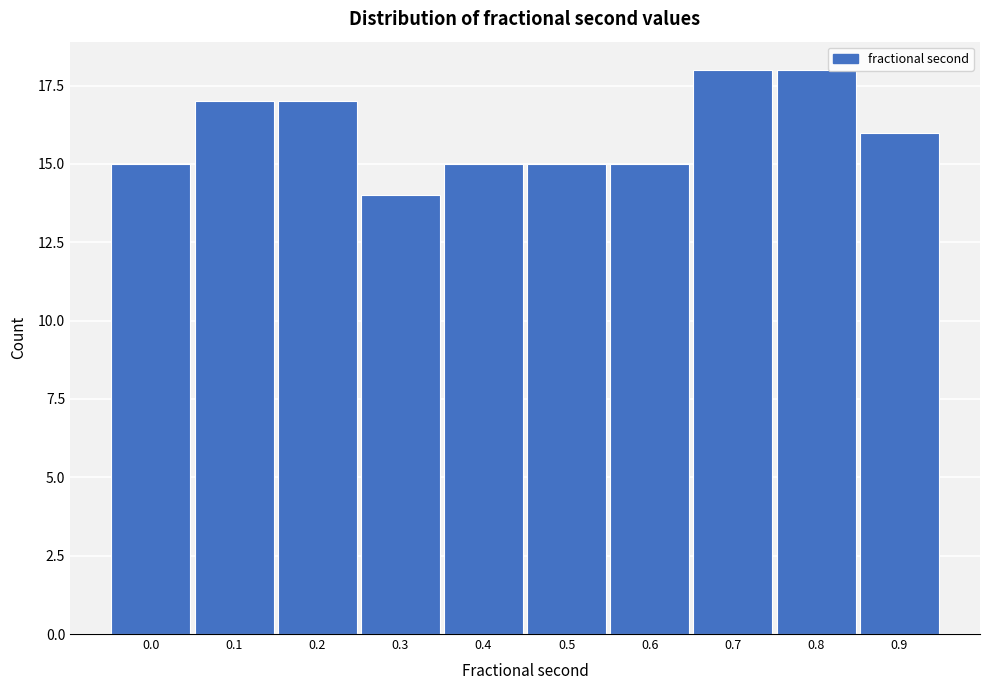

Reading right to left, list all the values displayed in this chart.

0.9=16	0.8=18	0.7=18	0.6=15	0.5=15	0.4=15	0.3=14	0.2=17	0.1=17	0.0=15